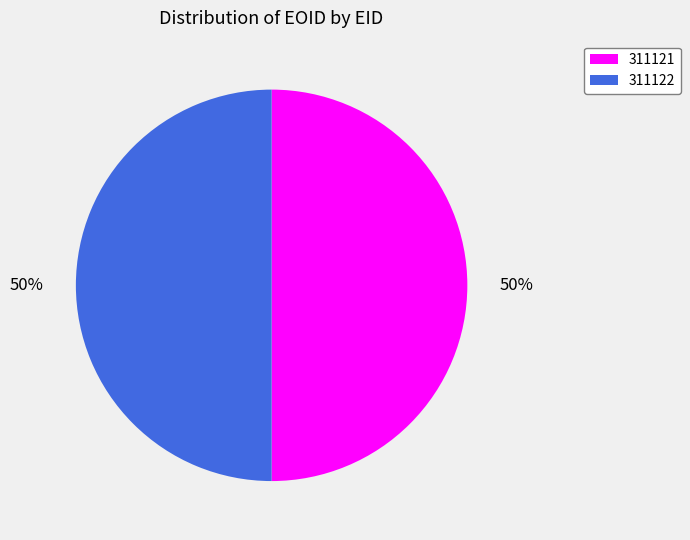

To the nearest percent, what is the average slice percentage?

50%